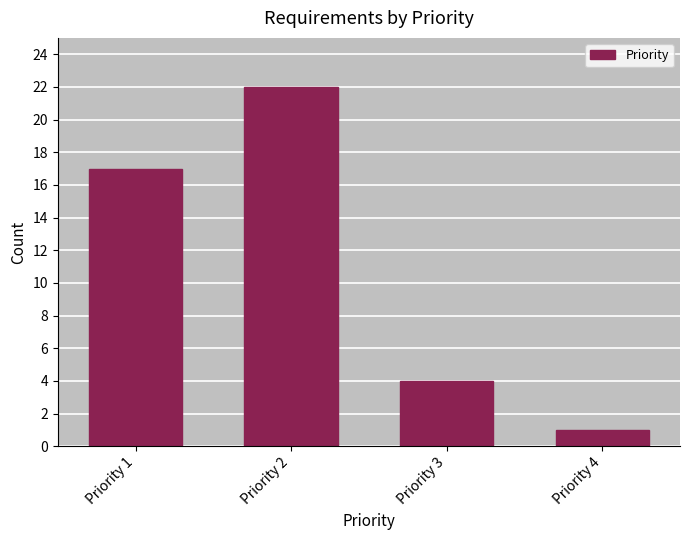

Reading left to right, extract all data points from this chart.

17	22	4	1